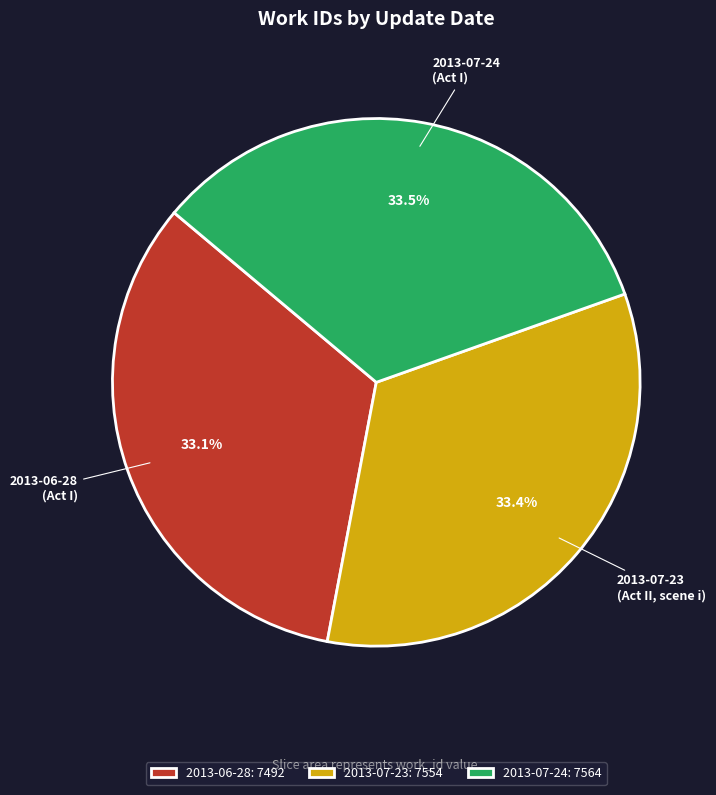

What percentage is the 2013-06-28 slice, to the nearest percent?

33%